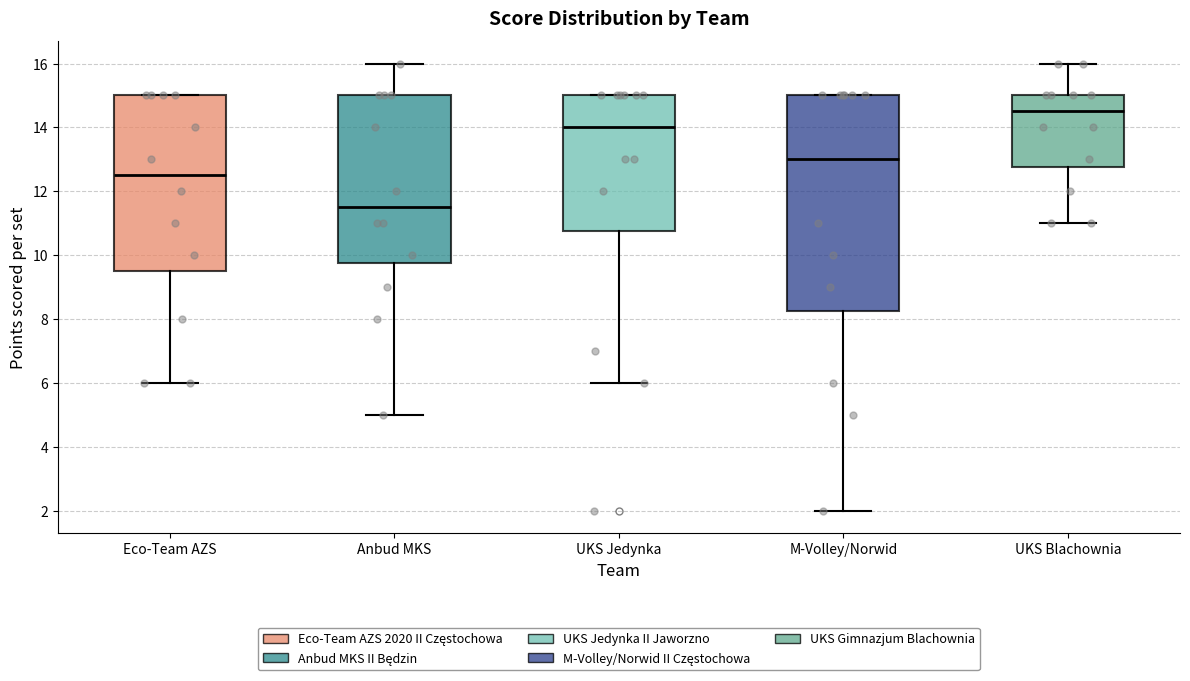

Which box is the tallest, from its lower edge to its upper edge?

M-Volley/Norwid